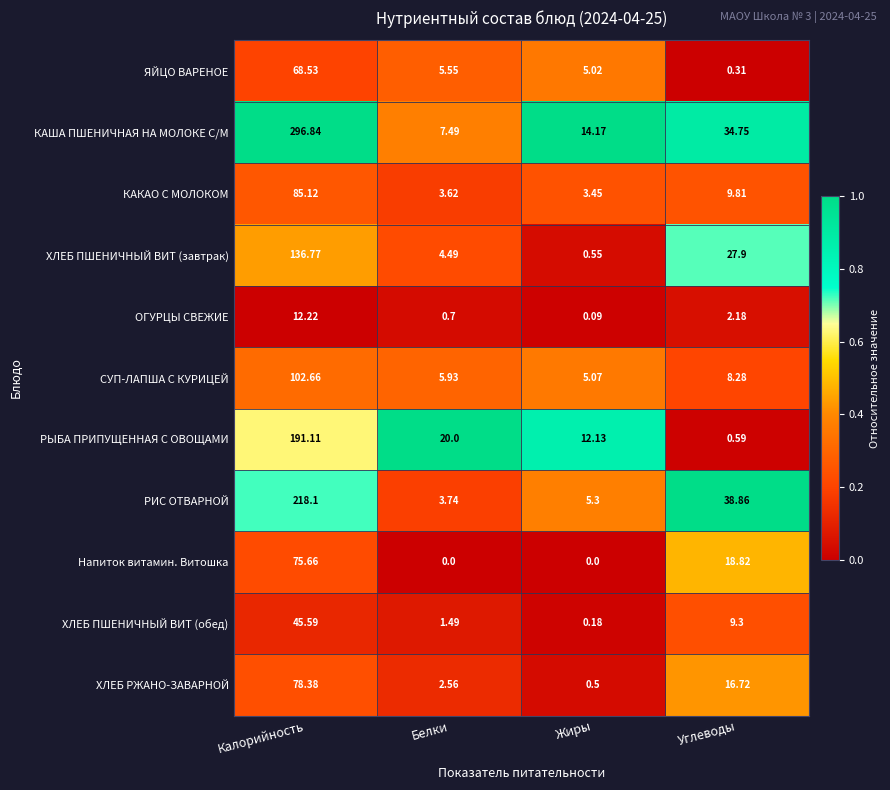

Is the value of ЯЙЦО ВАРЕНОЕ at Жиры greater than the value of ХЛЕБ ПШЕНИЧНЫЙ ВИТ (обед) at Белки?

Yes